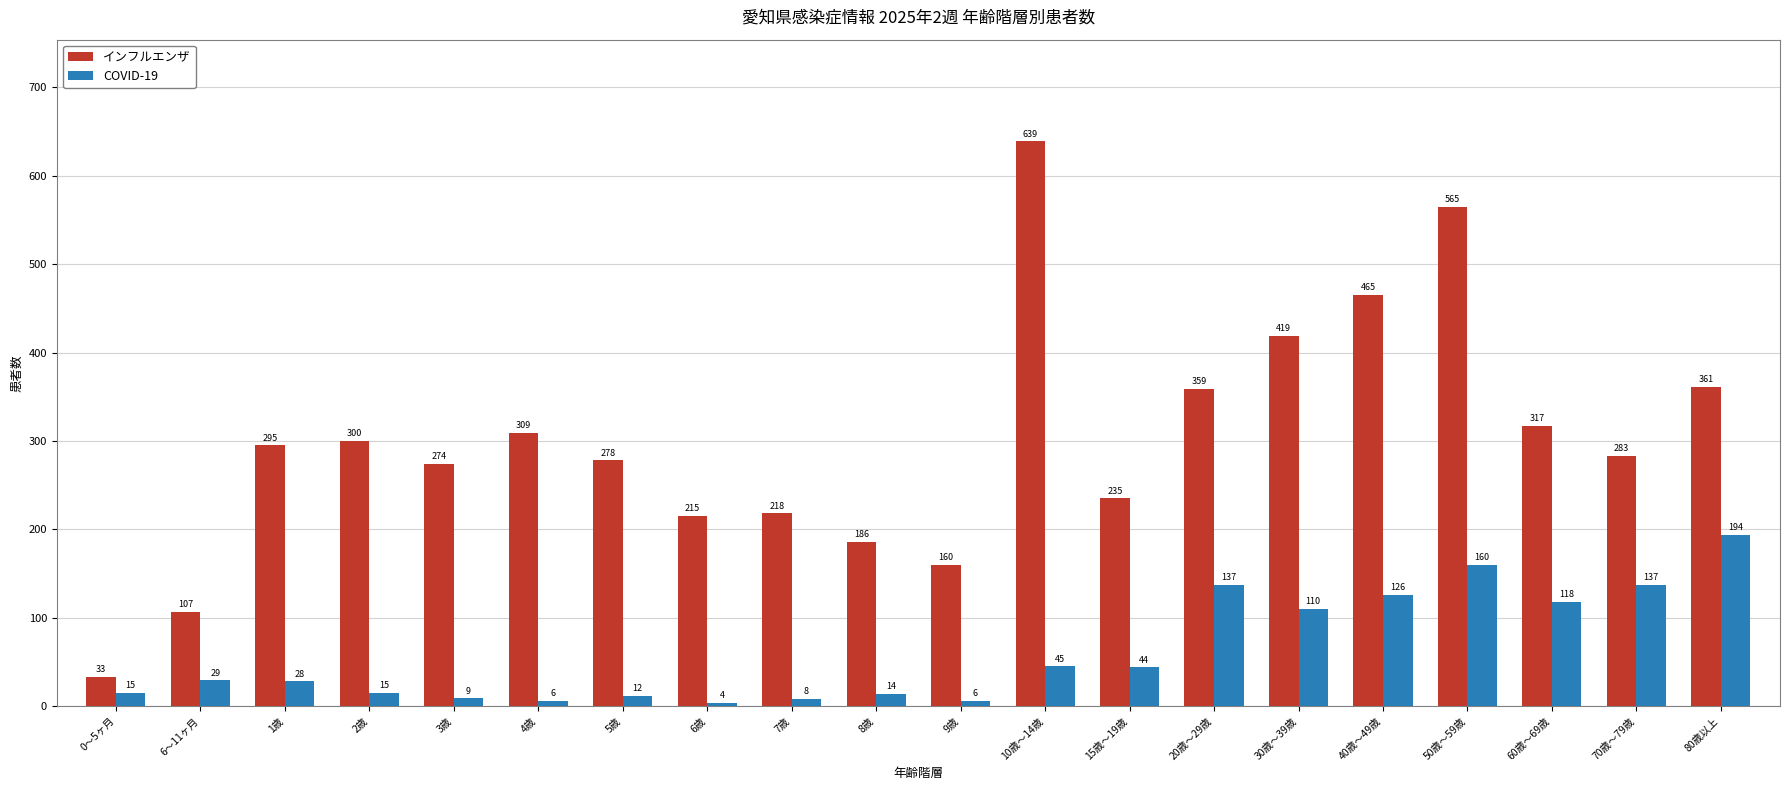

Which series changed the most between 30歳～39歳 and 80歳以上?

COVID-19